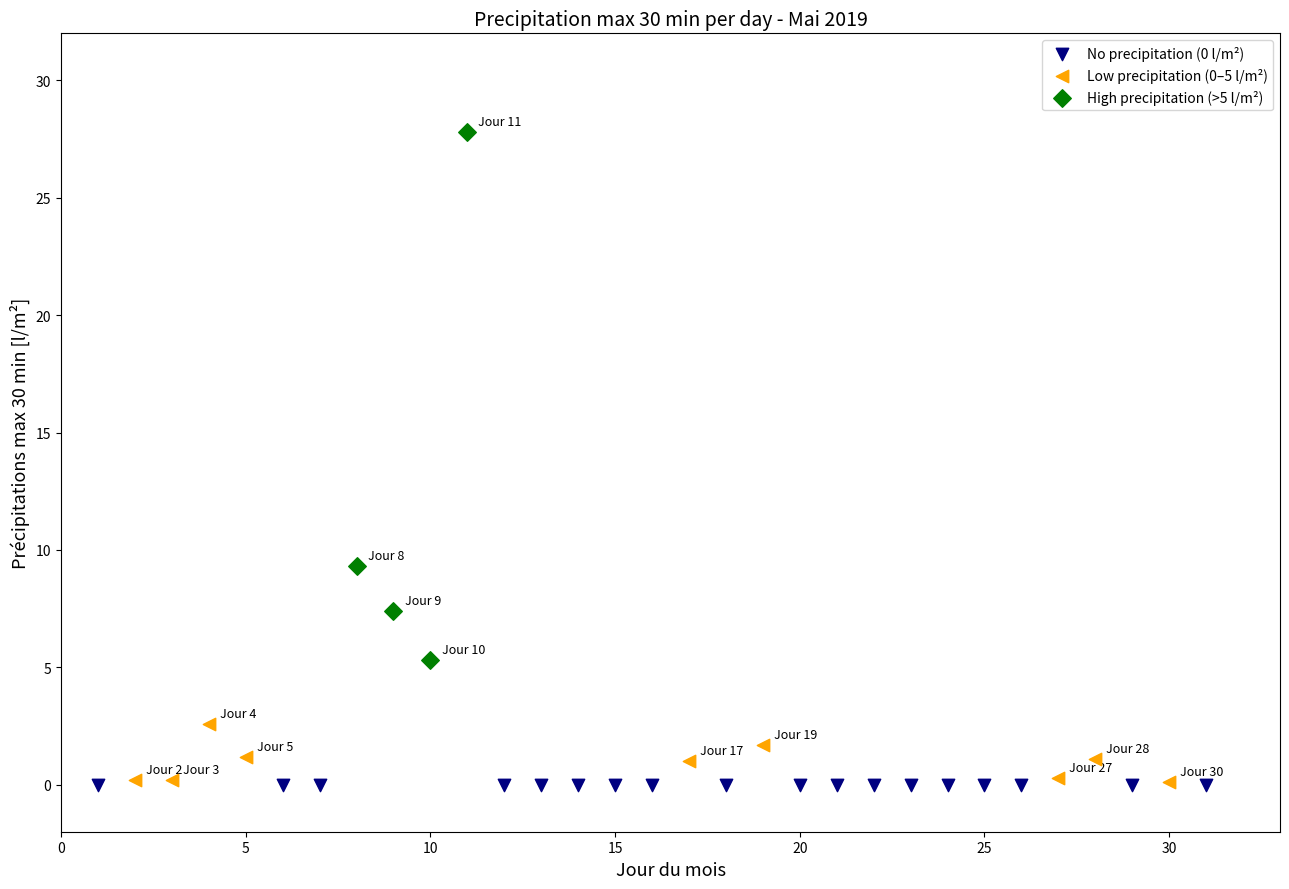

Which series contains the highest Y value?

High precipitation (>5 l/m²)